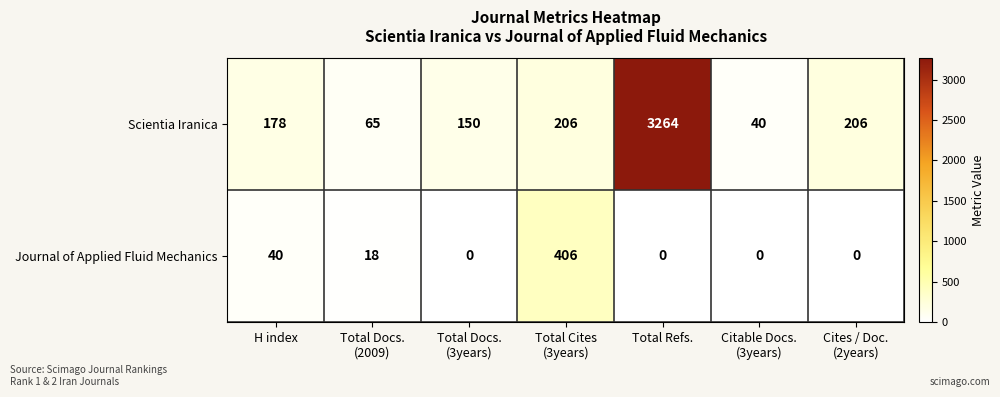

What is the spread (max minus min) of values at Total Docs.
(2009)?

47